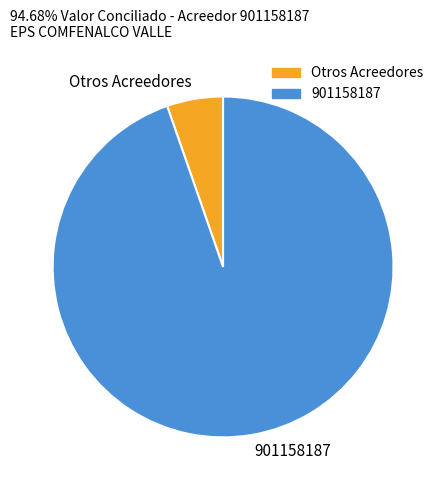

What is the smallest slice in the pie chart?

Otros Acreedores